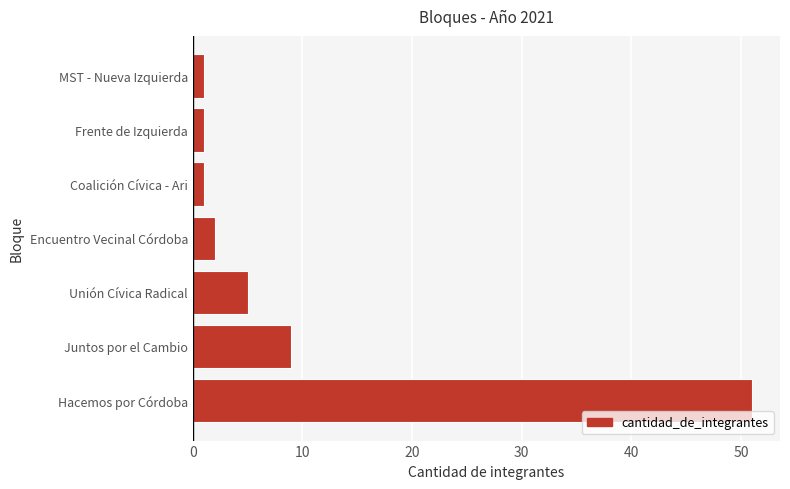

What is the difference between the maximum and minimum values?

50